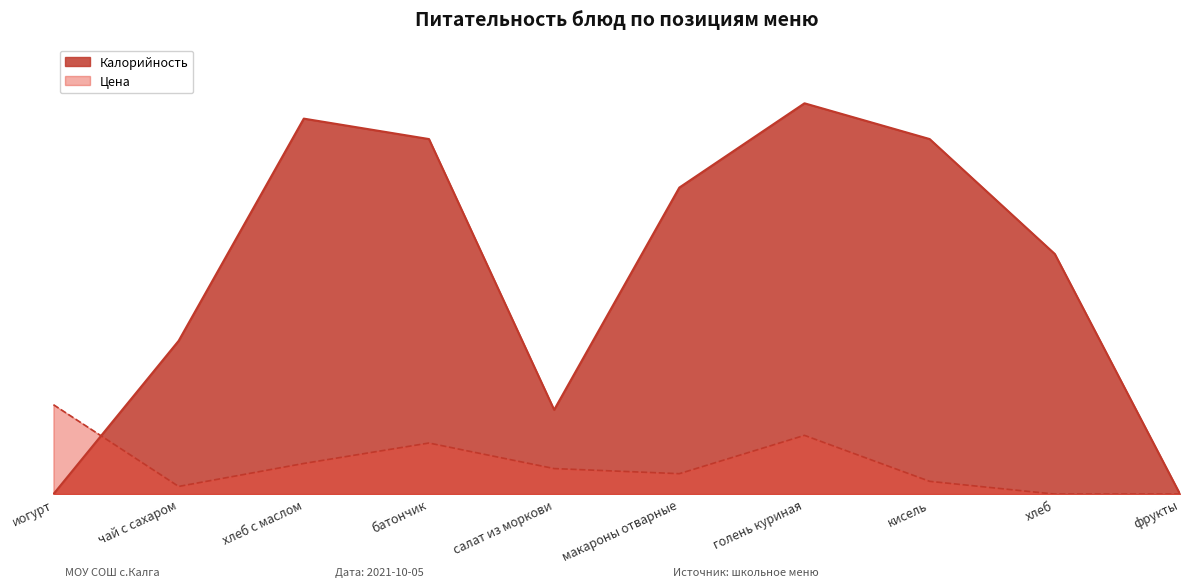

The value of Цена at кисель is 3. True or false?

False